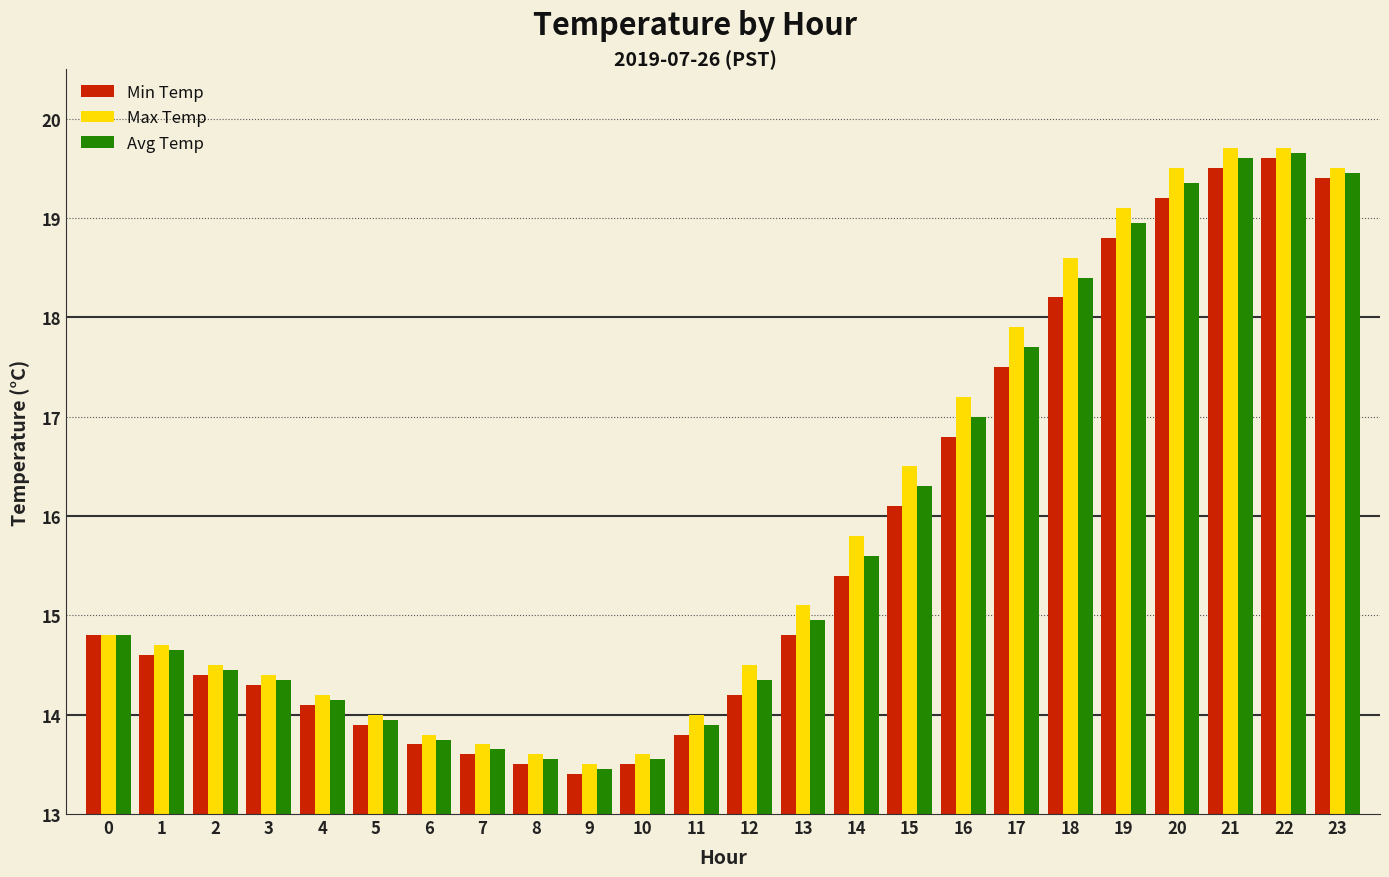

The Max Temp series shows 19.7 at 21. True or false?

True